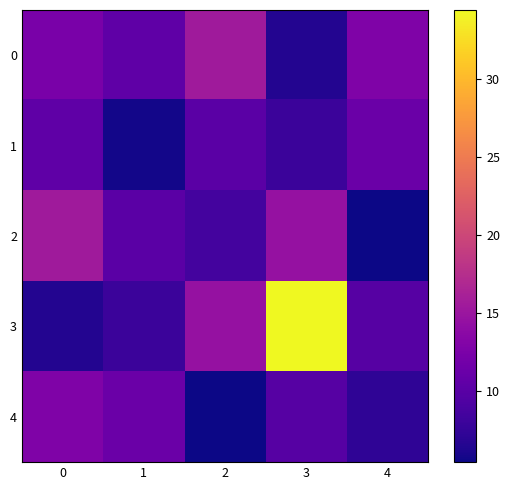

Which series has the widest spread of values?

3